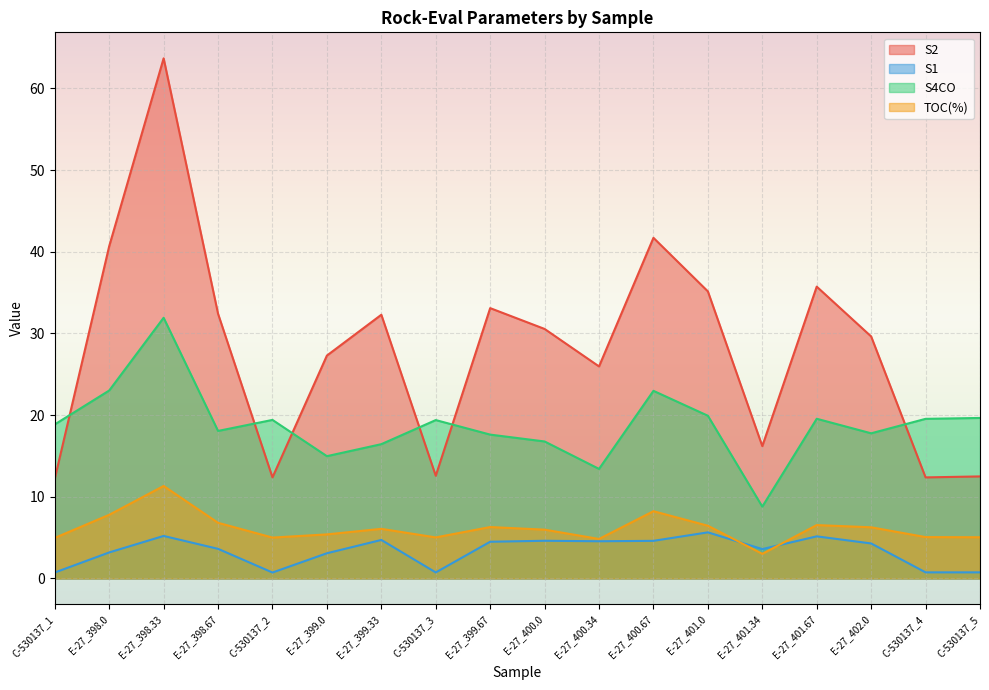

What is the label of the 13th point from the left?

E-27_401.0